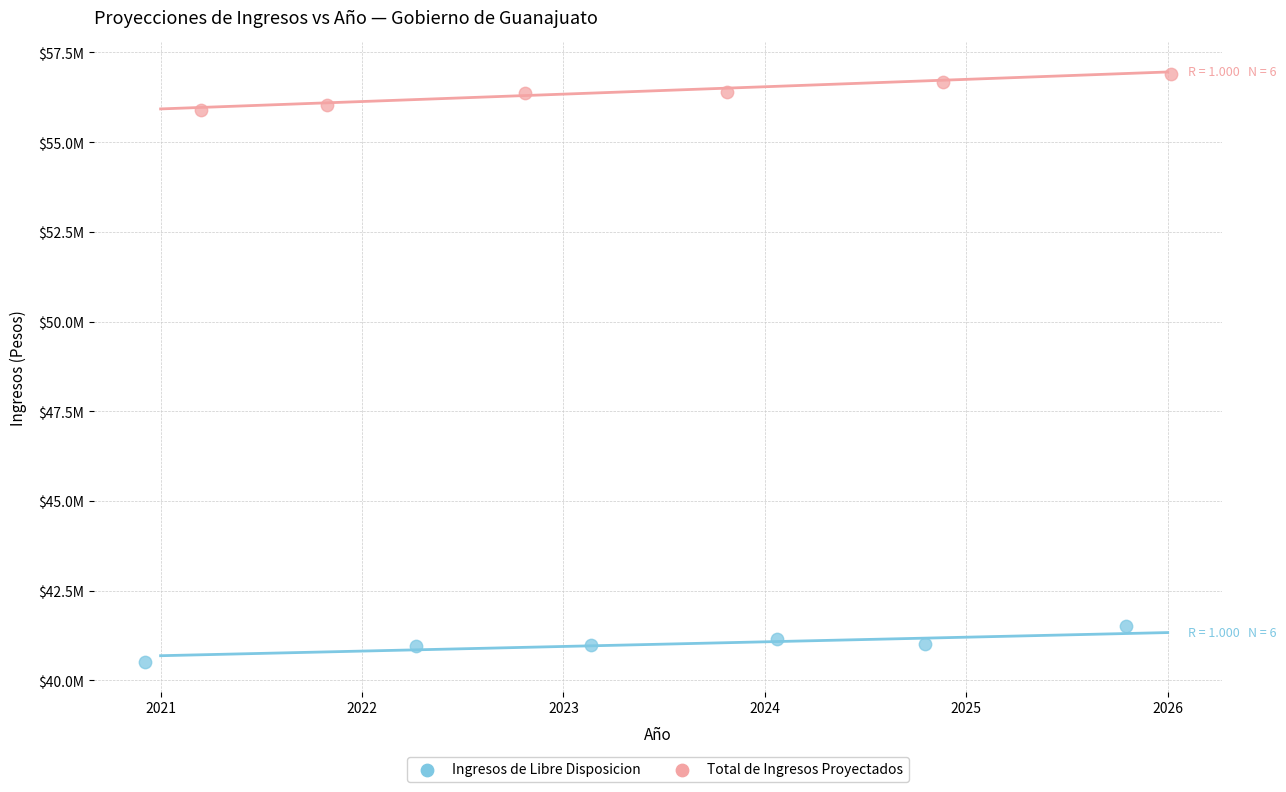

Which series reaches the minimum Y coordinate?

Ingresos de Libre Disposicion